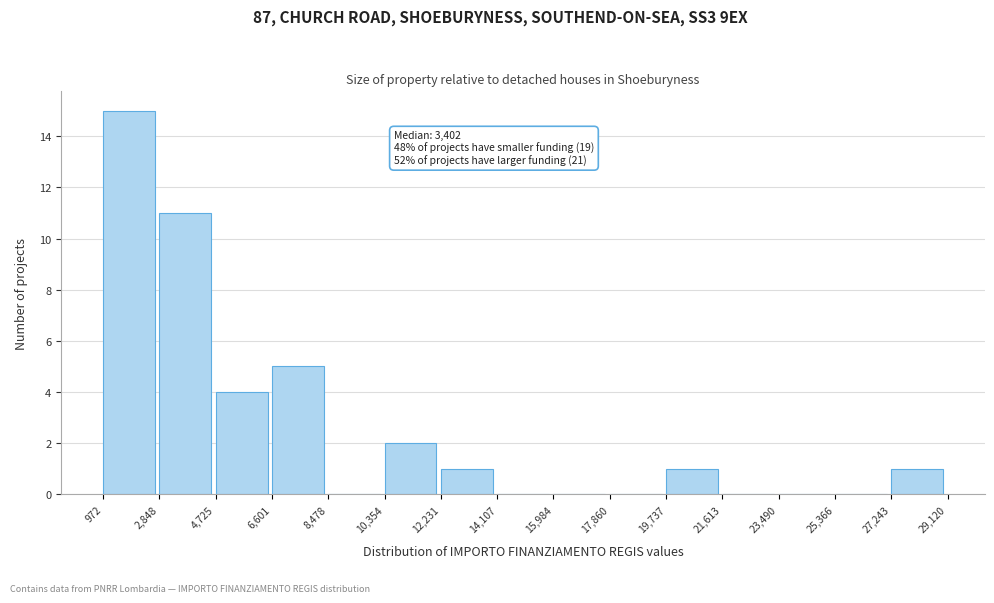

Over which range of the x-axis is the bar tallest?

972 to 2,848